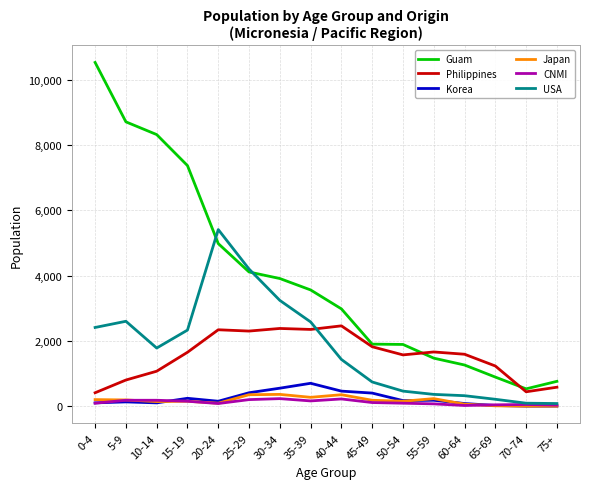

The Philippines series shows 1650 at 15-19. True or false?

True